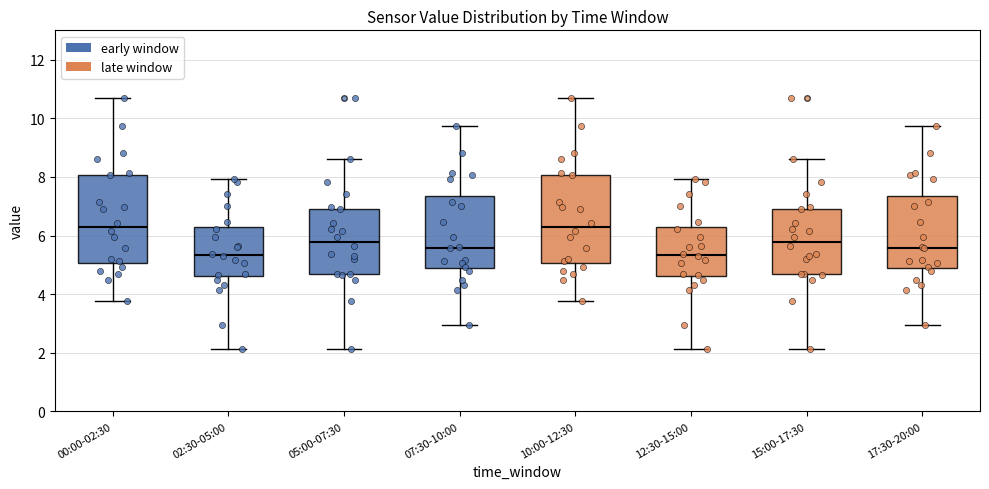

Where does the upper whisker of the box for 05:00-07:30 end on the y-axis? The values are not printed on the chart, so give them approximately, as read against the axis.

8.6